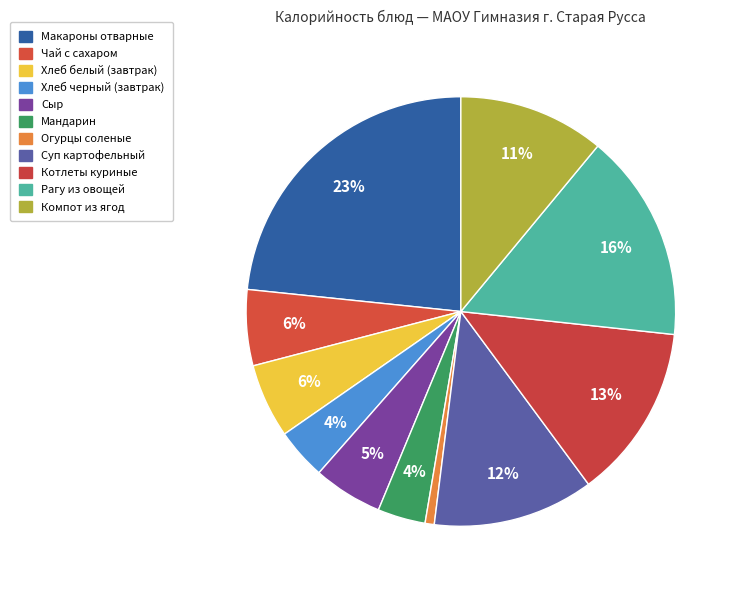

Is it true that Макароны отварные is 13% of the pie?

False